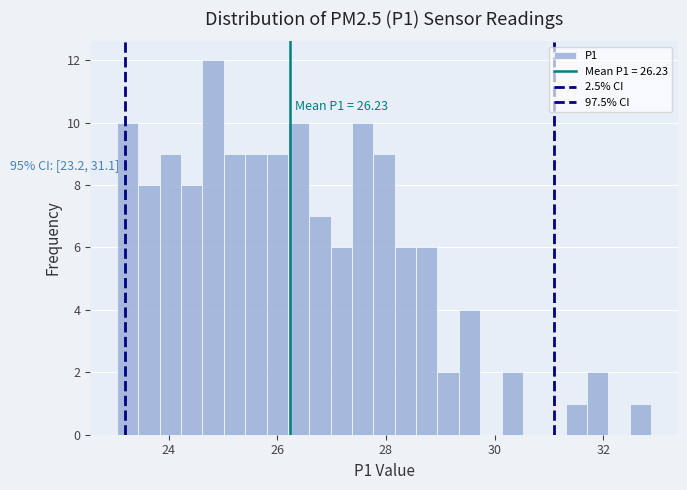

Read against the x-axis, roughly where is the centre of the tallest bar?

24.8